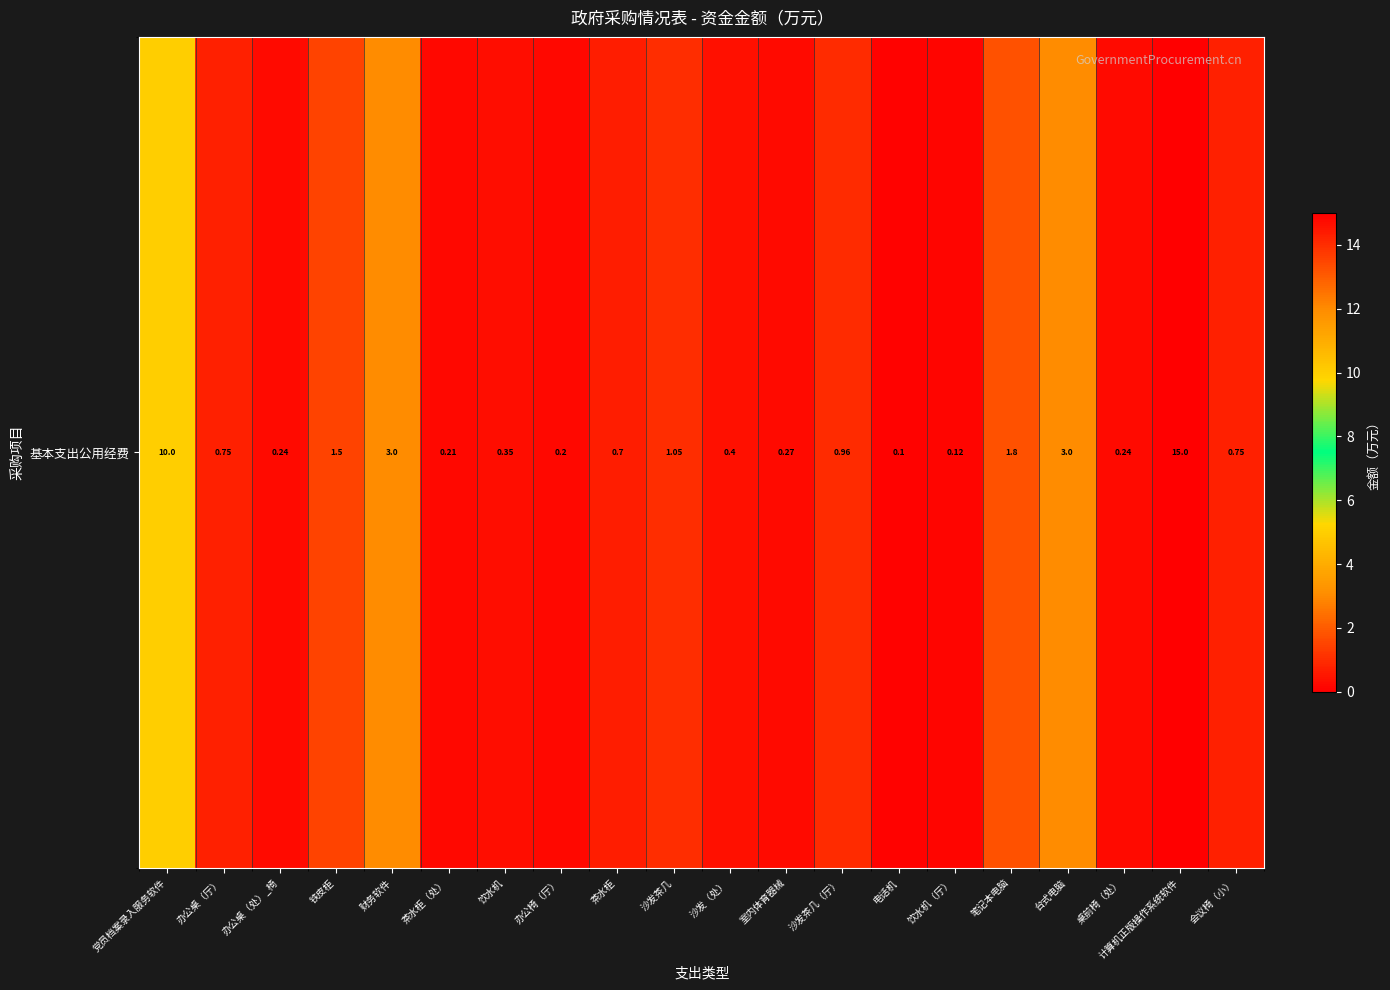

Reading left to right, what are all the values shown in this chart?

10.0	0.8	0.2	1.5	3.0	0.2	0.3	0.2	0.7	1.1	0.4	0.3	1.0	0.1	0.1	1.8	3.0	0.2	15.0	0.8